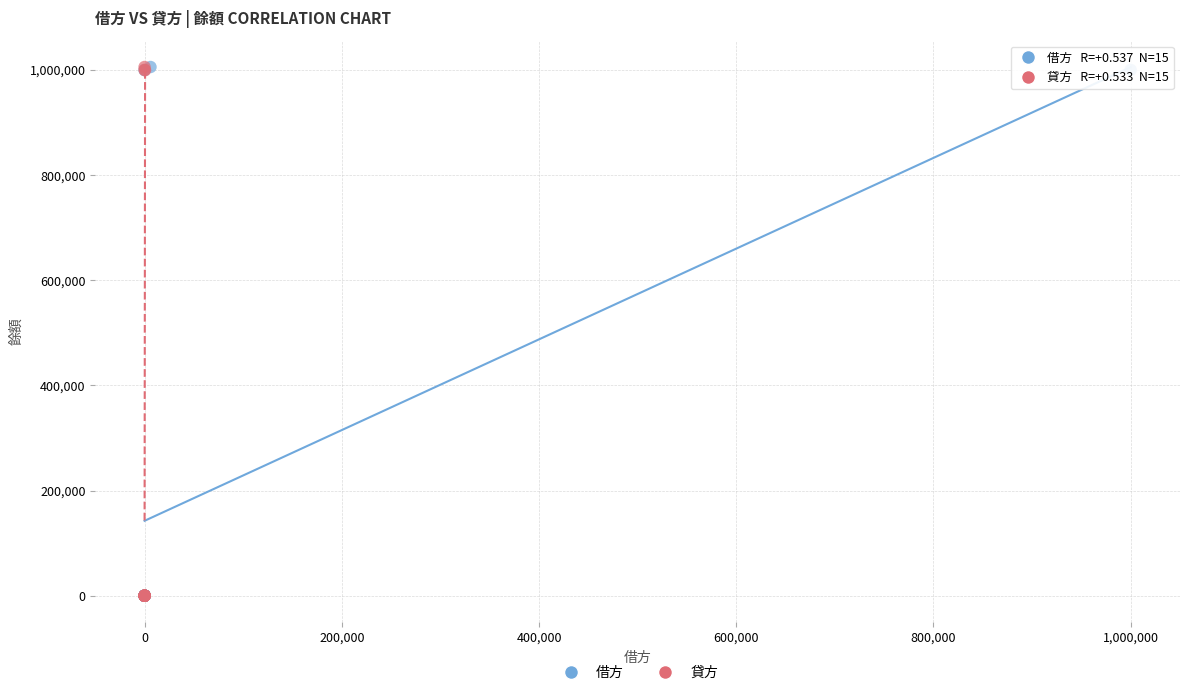

What are all the series names shown in the legend?

借方, 貸方